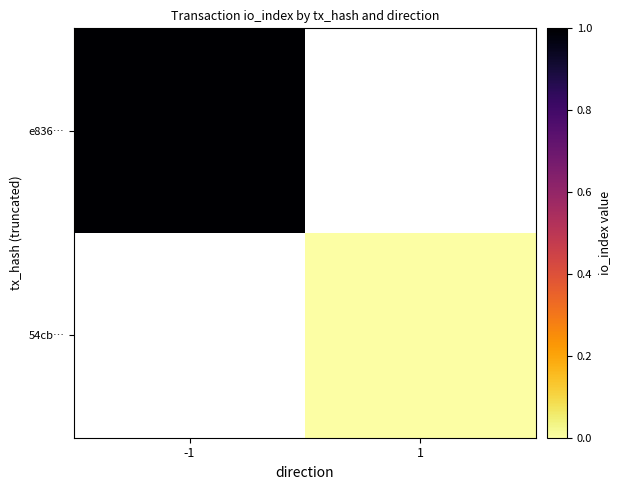

Rank the series by their maximum value, from lowest to highest.

e836…, 54cb…